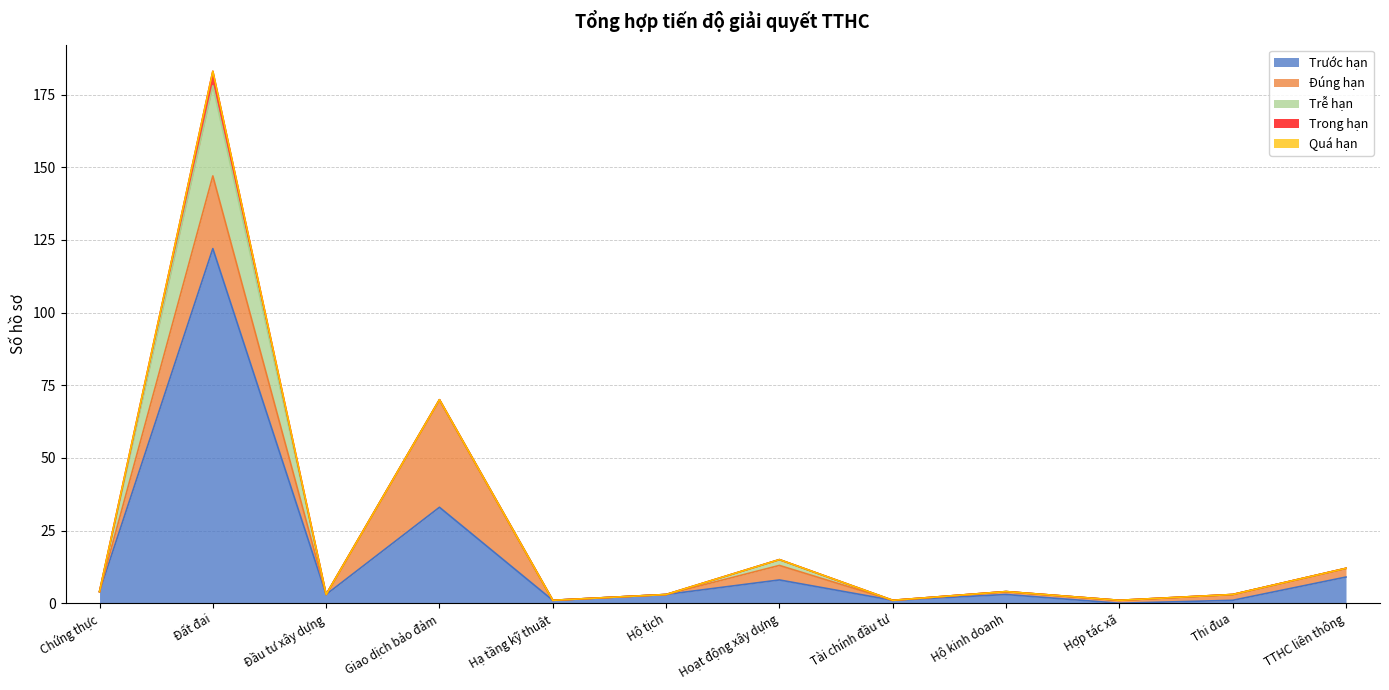

What position from the left is Thi đua?

11